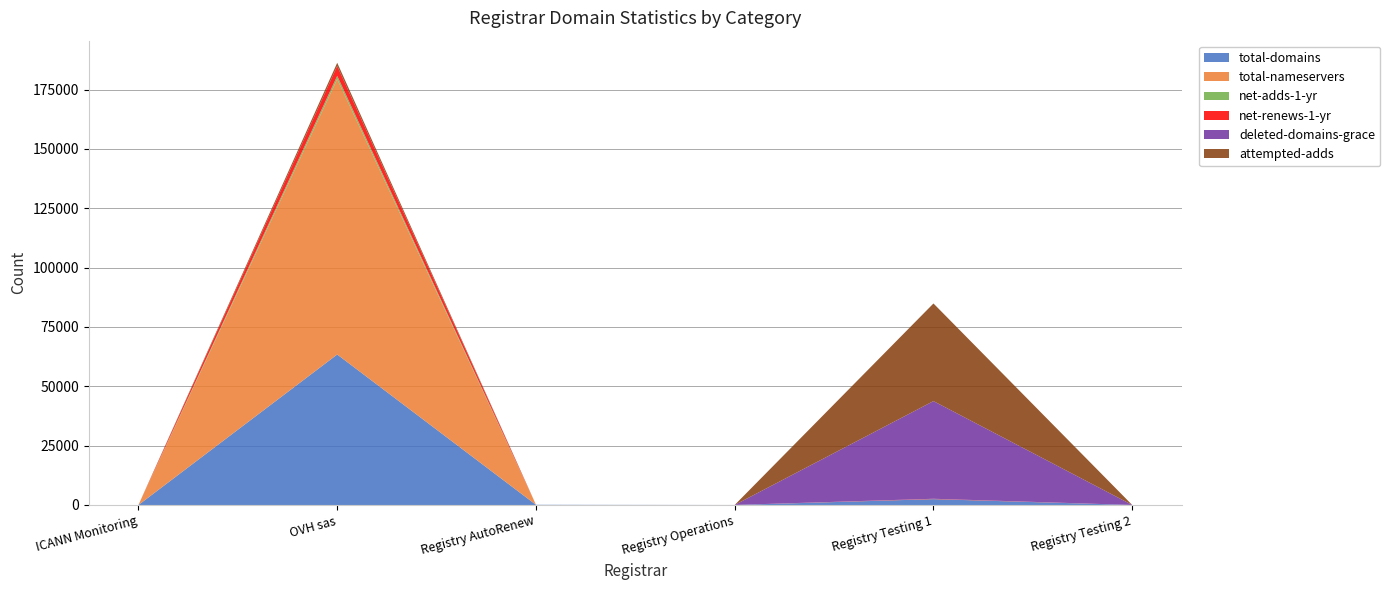

Reading left to right, list all the values displayed in this chart.

total-domains: ICANN Monitoring=1	OVH sas=63409	Registry AutoRenew=88	Registry Operations=4	Registry Testing 1=2461	Registry Testing 2=1
total-nameservers: ICANN Monitoring=0	OVH sas=116038	Registry AutoRenew=0	Registry Operations=7	Registry Testing 1=7	Registry Testing 2=0
net-adds-1-yr: ICANN Monitoring=0	OVH sas=1369	Registry AutoRenew=0	Registry Operations=0	Registry Testing 1=2	Registry Testing 2=0
net-renews-1-yr: ICANN Monitoring=0	OVH sas=4147	Registry AutoRenew=0	Registry Operations=0	Registry Testing 1=147	Registry Testing 2=0
deleted-domains-grace: ICANN Monitoring=0	OVH sas=0	Registry AutoRenew=0	Registry Operations=0	Registry Testing 1=41142	Registry Testing 2=0
attempted-adds: ICANN Monitoring=0	OVH sas=1354	Registry AutoRenew=0	Registry Operations=0	Registry Testing 1=41145	Registry Testing 2=0